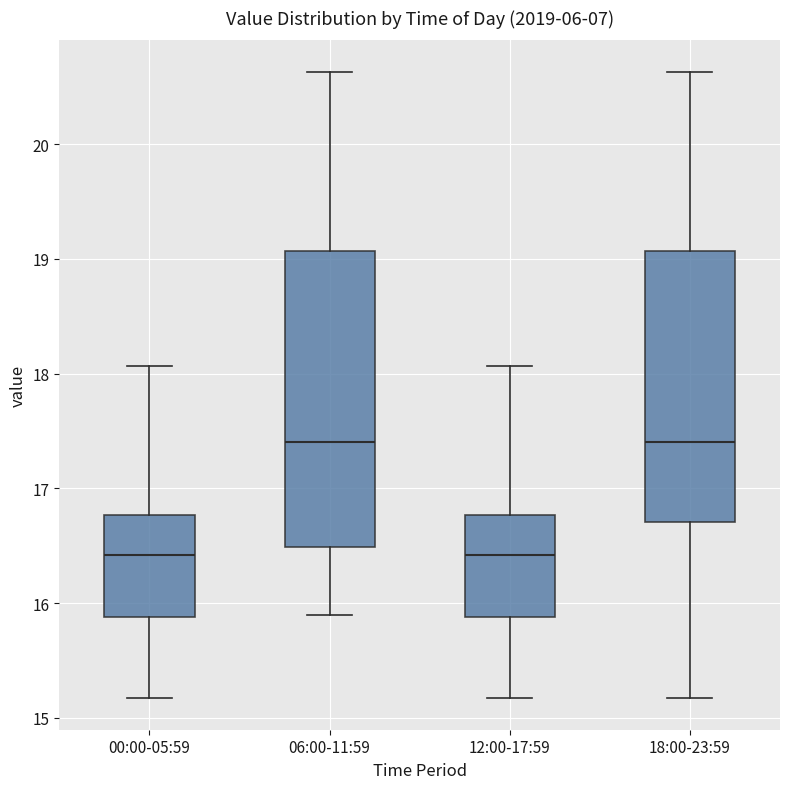

Where does the lower whisker of the box for 18:00-23:59 end on the y-axis? The values are not printed on the chart, so give them approximately, as read against the axis.

15.2